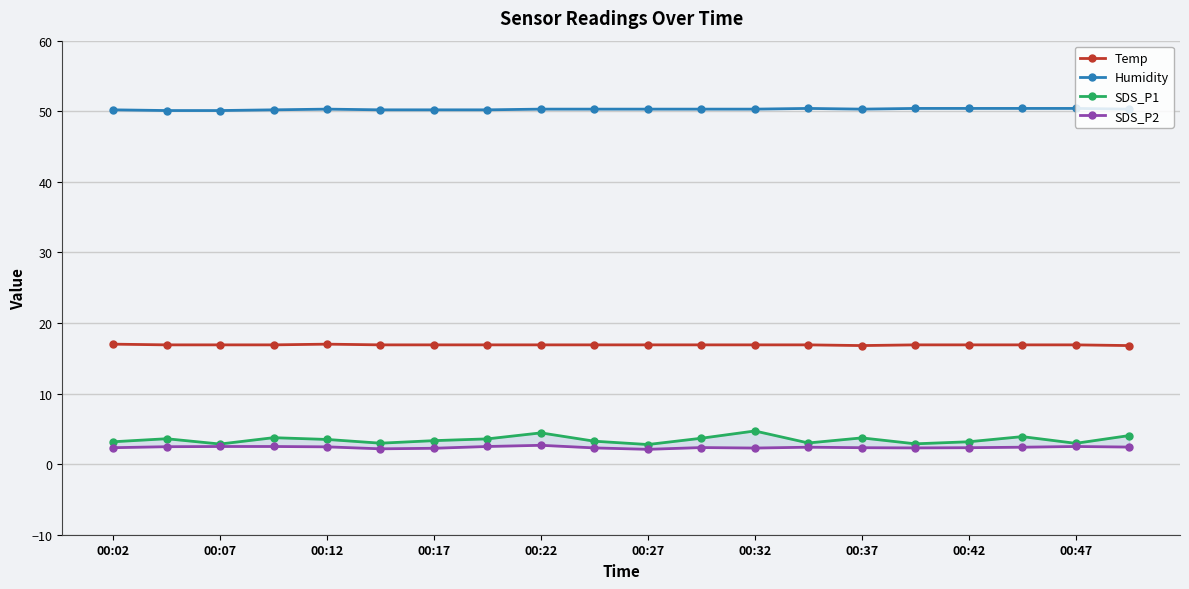

What is the difference between the maximum and minimum values in the Temp series?

0.2